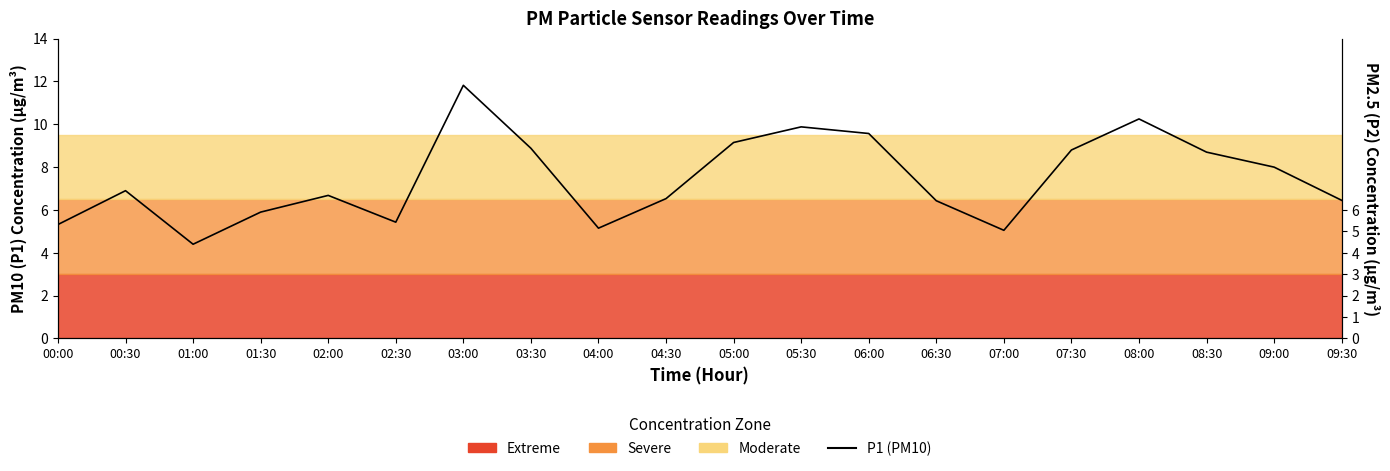

At which label does the data first exceed 6?

00:30